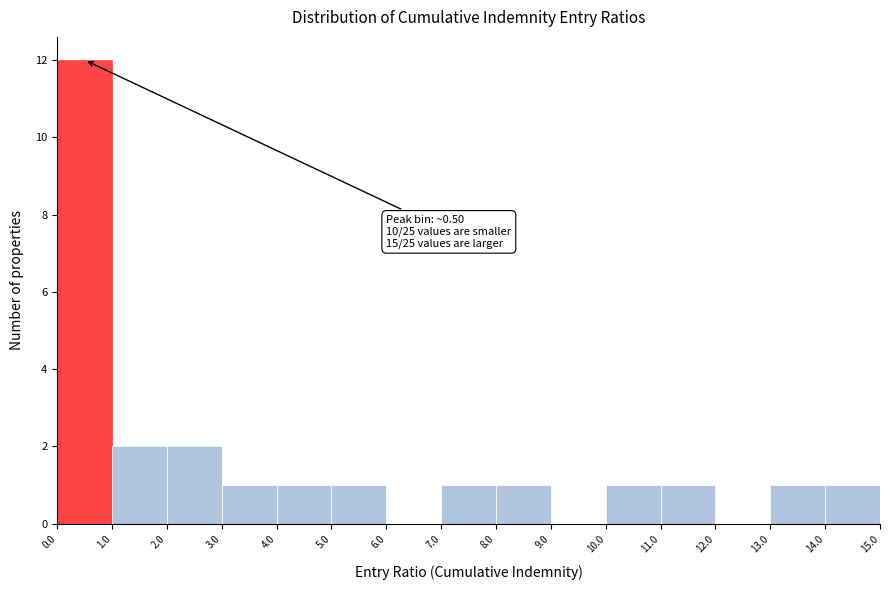

Which range on the x-axis has the tallest bar?

0.0 to 1.0